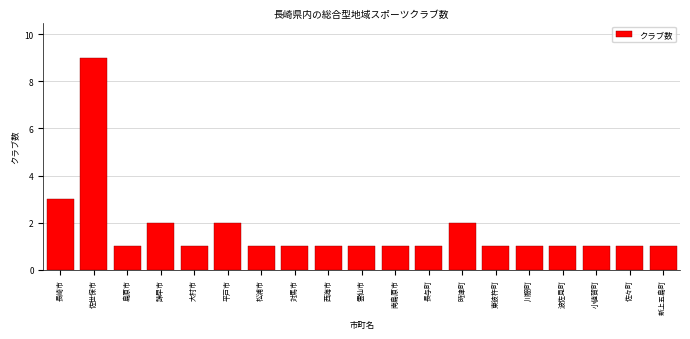

Reading right to left, what are all the values shown in this chart?

新上五島町=1	佐々町=1	小値賀町=1	波佐見町=1	川棚町=1	東彼杵町=1	時津町=2	長与町=1	南島原市=1	雲仙市=1	西海市=1	対馬市=1	松浦市=1	平戸市=2	大村市=1	諫早市=2	島原市=1	佐世保市=9	長崎市=3